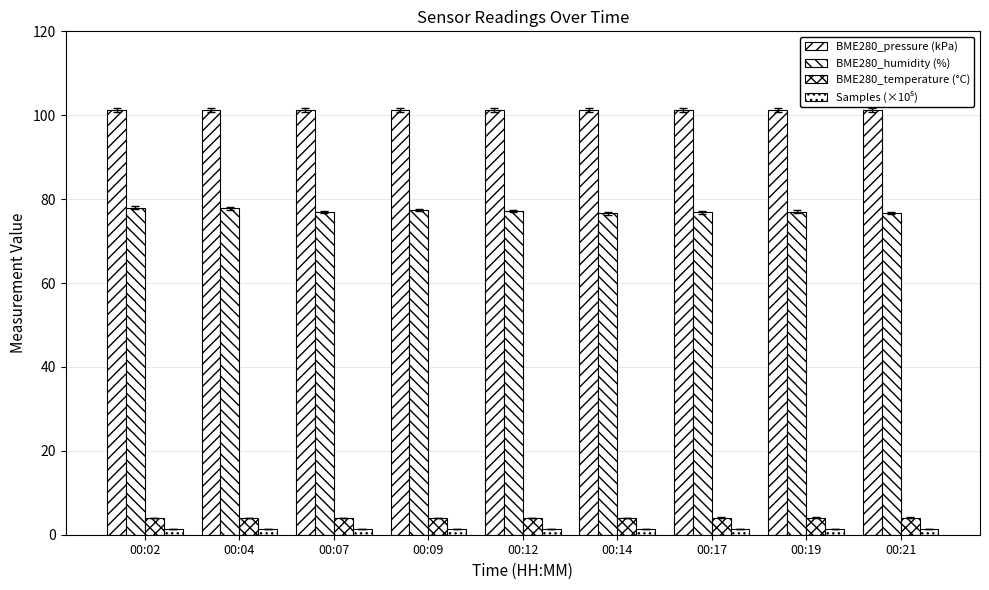

What is the lowest value of the BME280_temperature (°C) series?

4.0